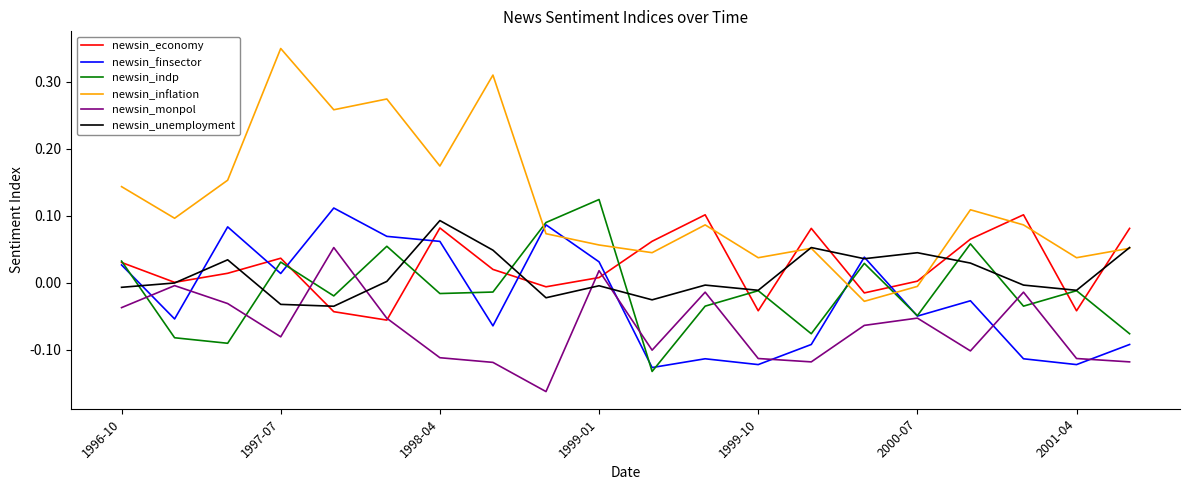

Which series has the largest total across all categories?

newsin_inflation